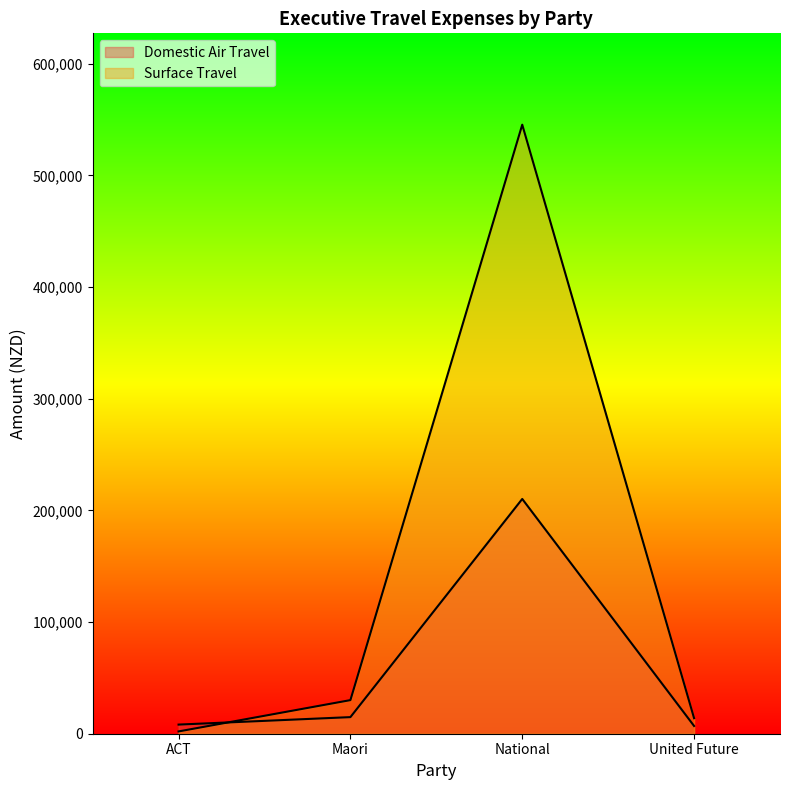

What is the difference between the highest and lowest values at ACT?

6124